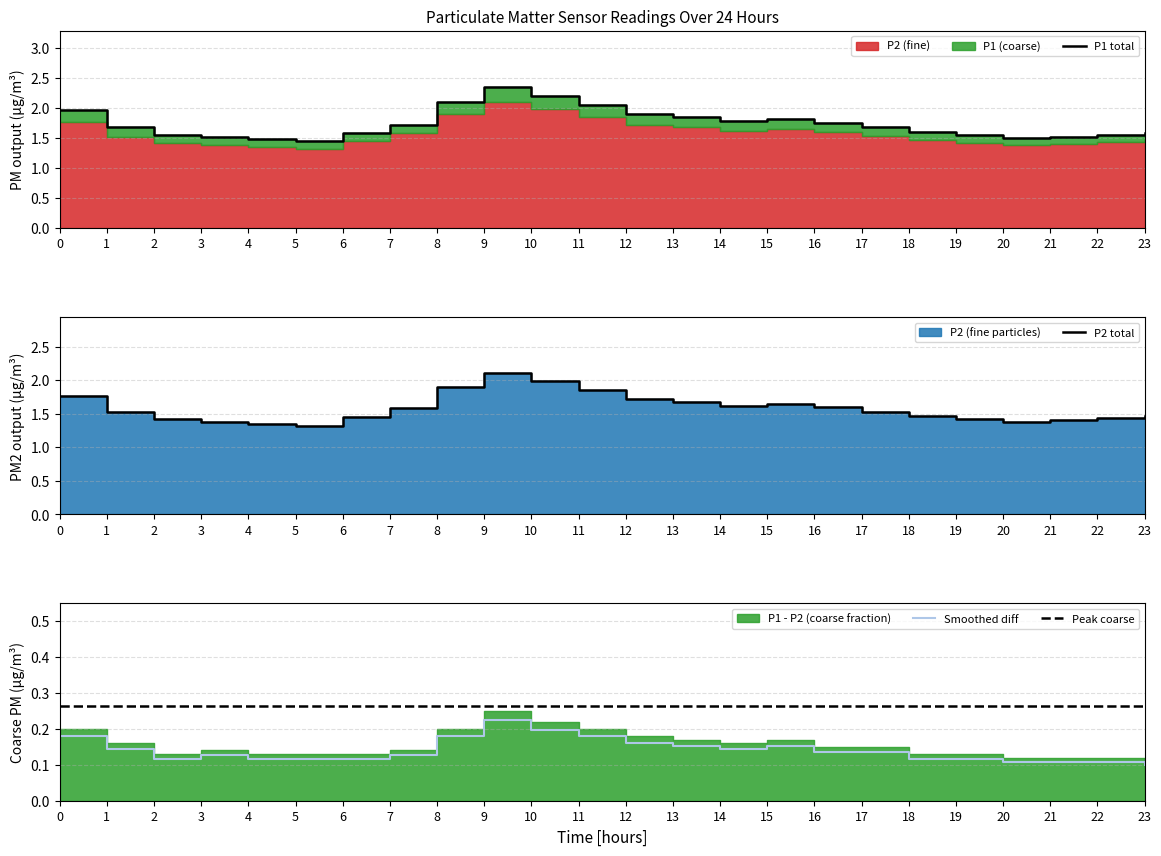

Rank the series at 13 from highest to lowest value.

P1 total, P2 total, Peak coarse, Smoothed diff